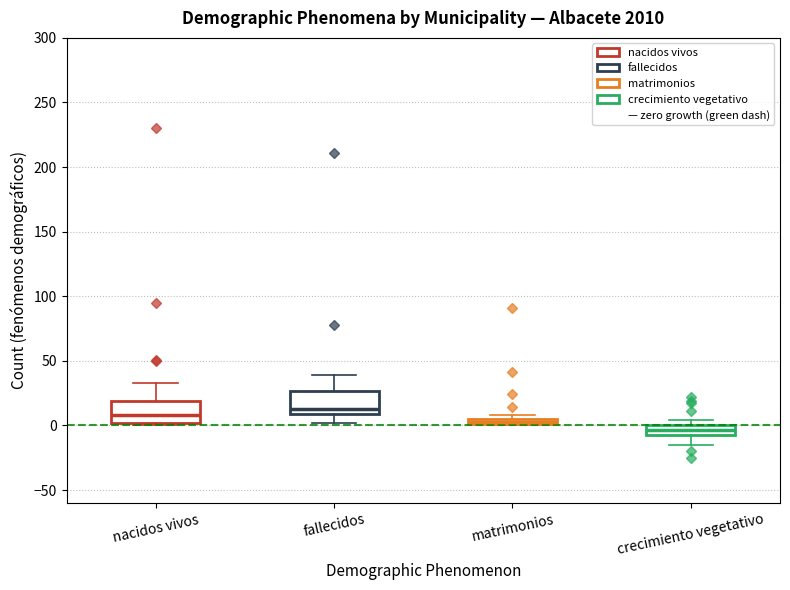

Where is the lower edge of the box for crecimiento vegetativo on the y-axis? The values are not printed on the chart, so give them approximately, as read against the axis.

-5